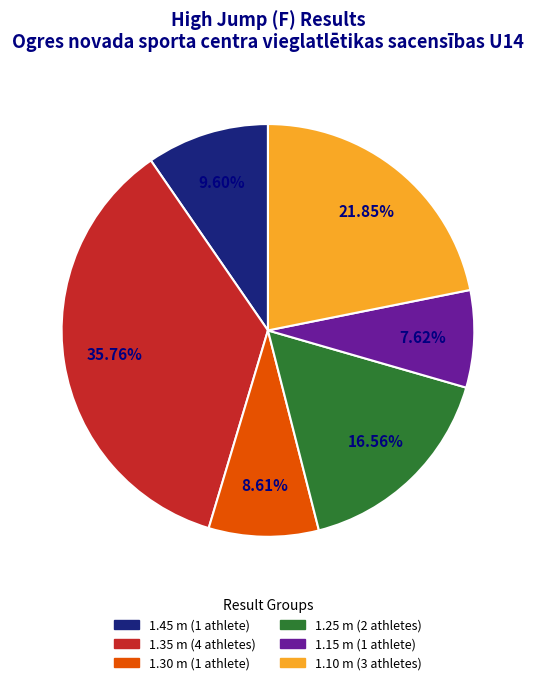

Does any single category account for the majority?

No